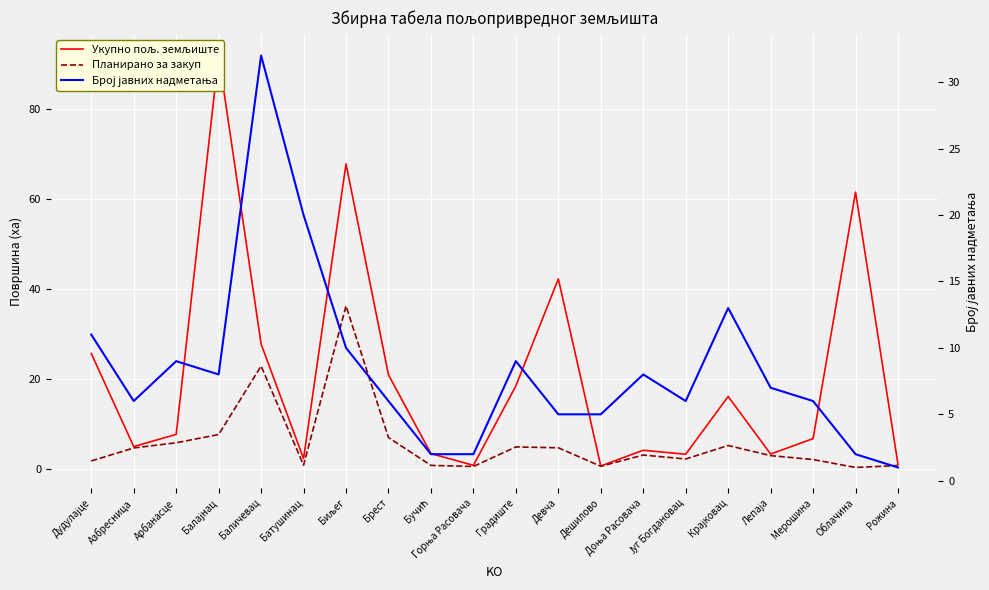

Where is the first local minimum for Планирано за закуп?

Батушинац